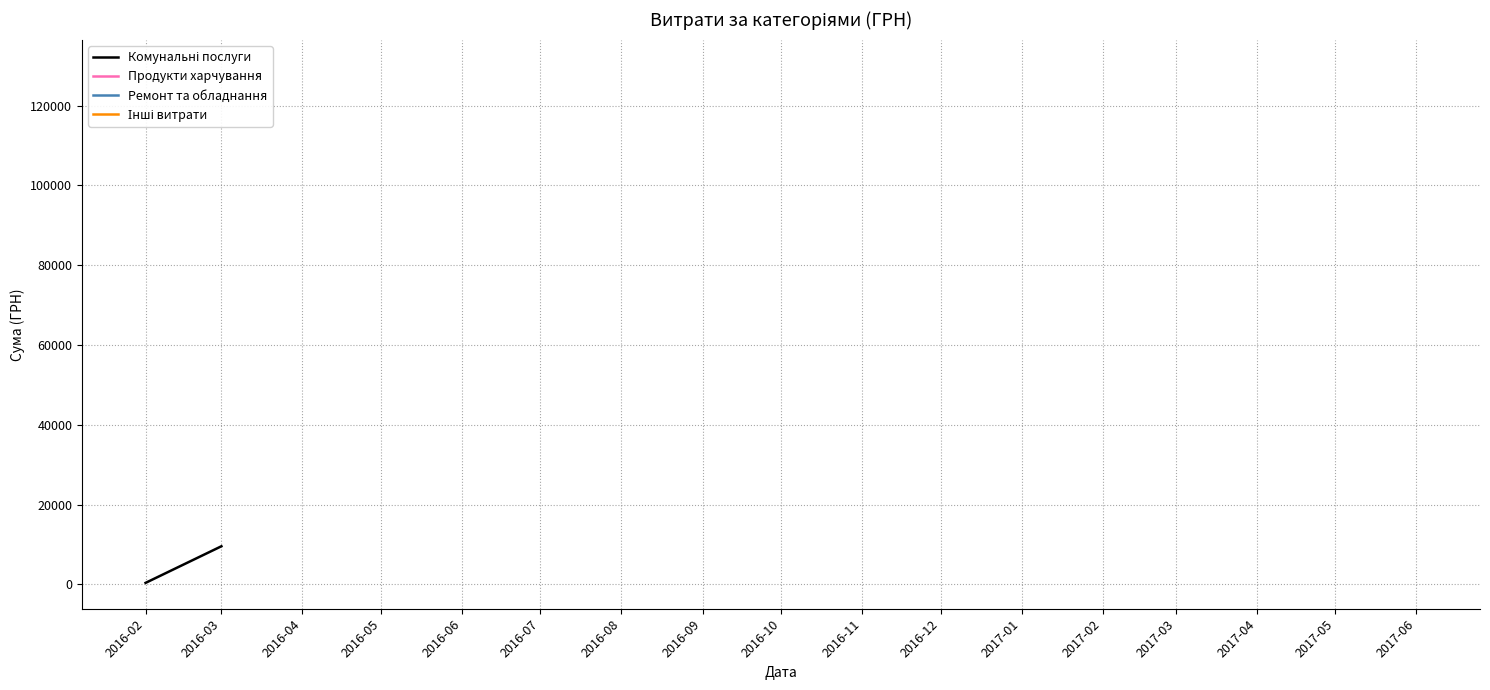

List the labels in order of value, largest first.

2016-03, 2016-02